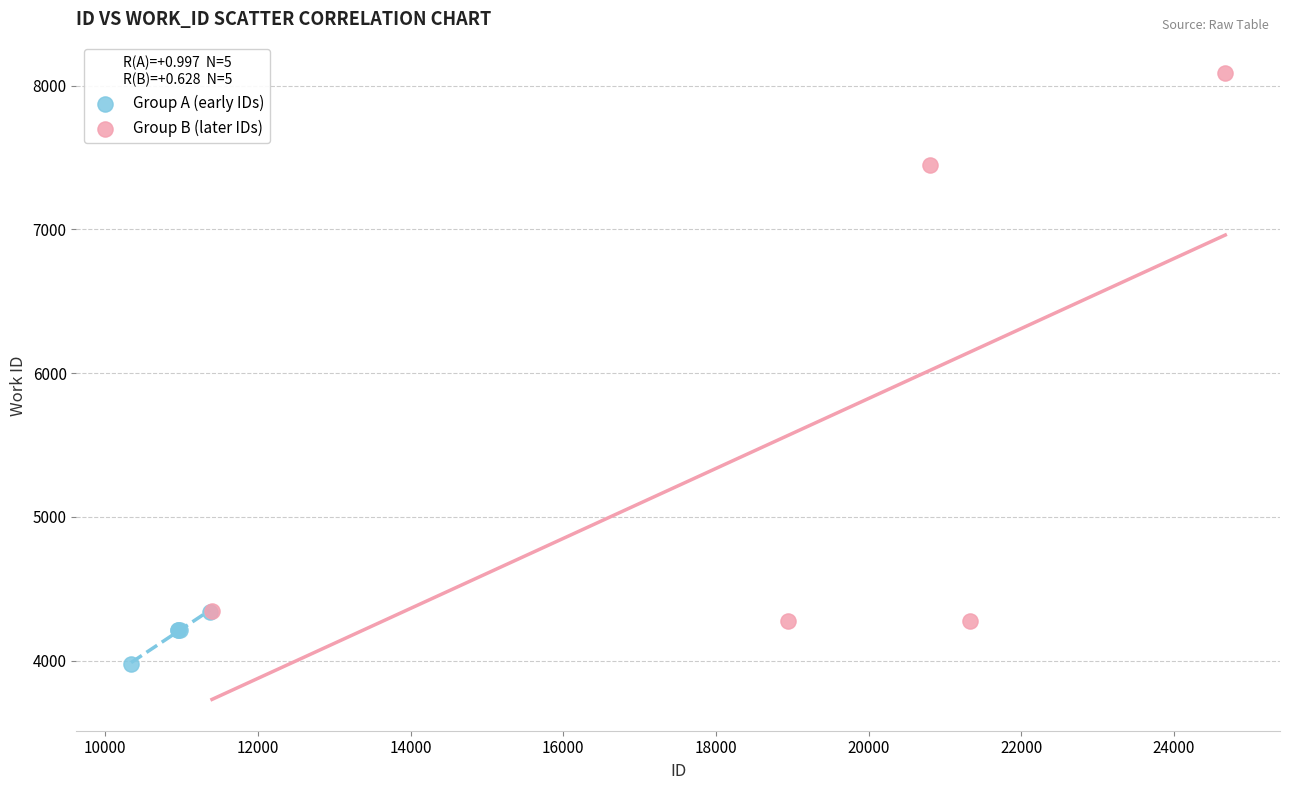

What are all the series names shown in the legend?

Group A (early IDs), Group B (later IDs)